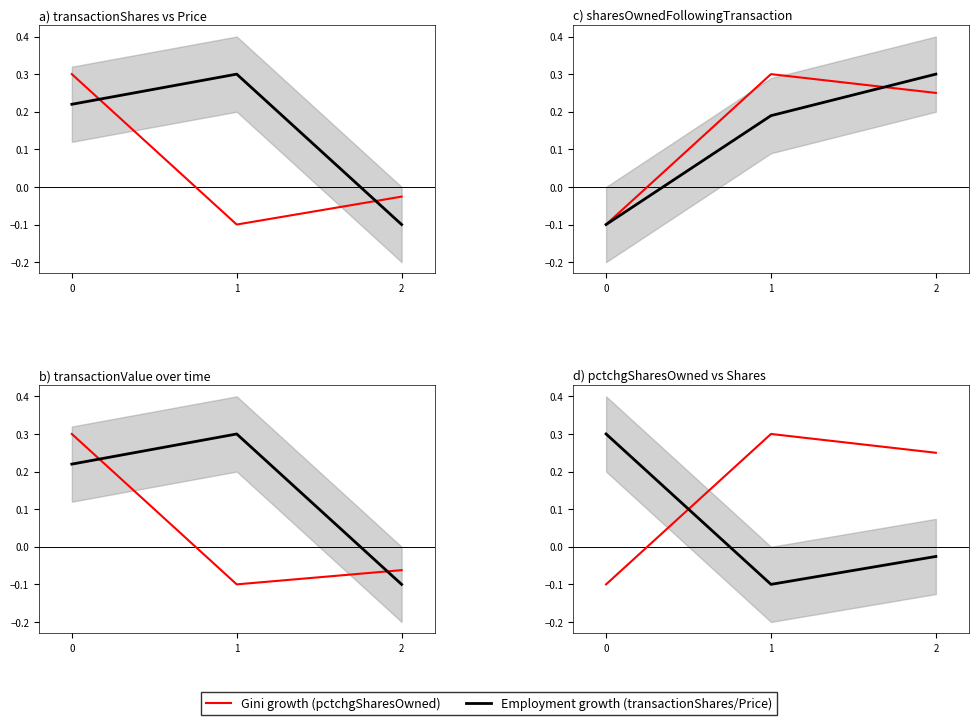

What is the value of the transactionValue point at the 2nd from the left?

-0.1